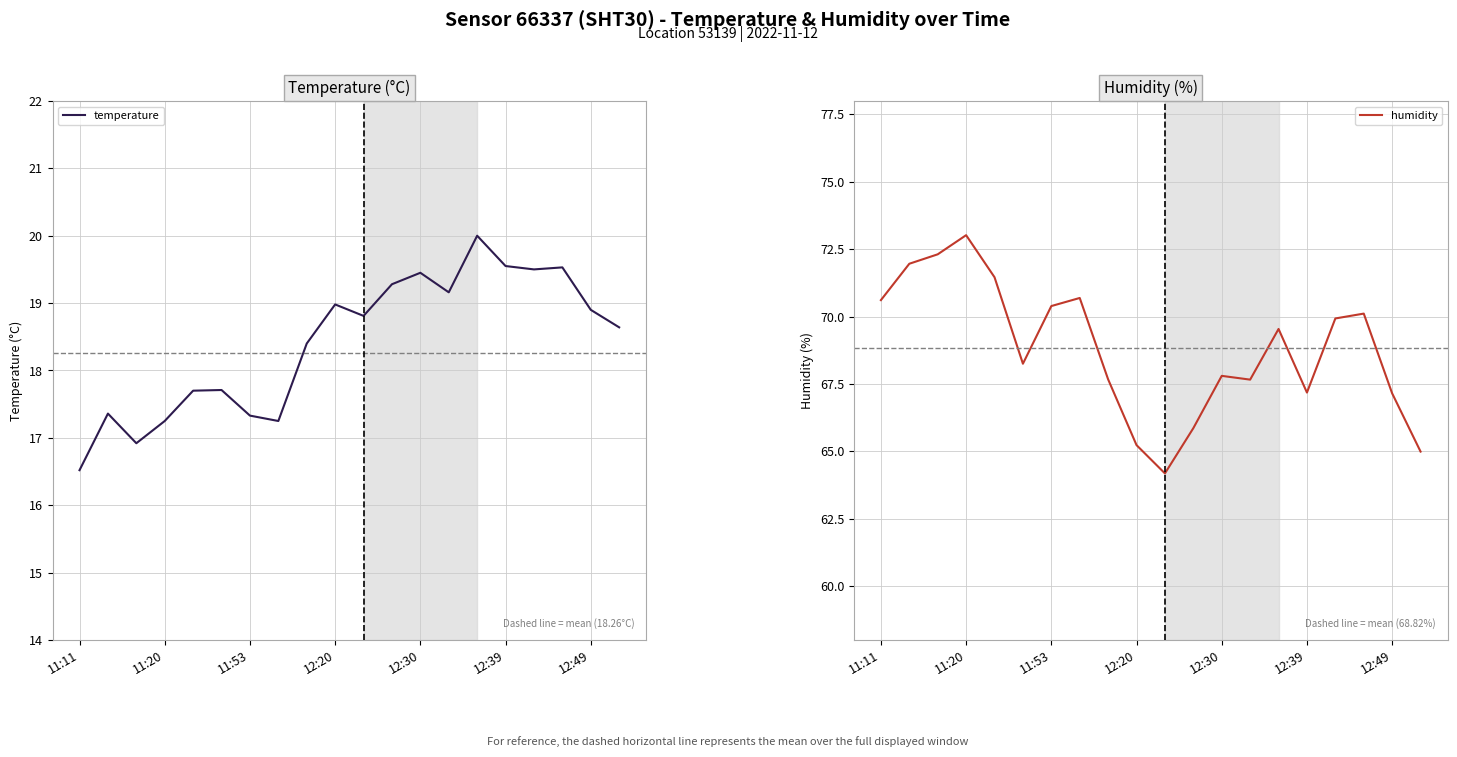

How many lines are shown in the chart?

2